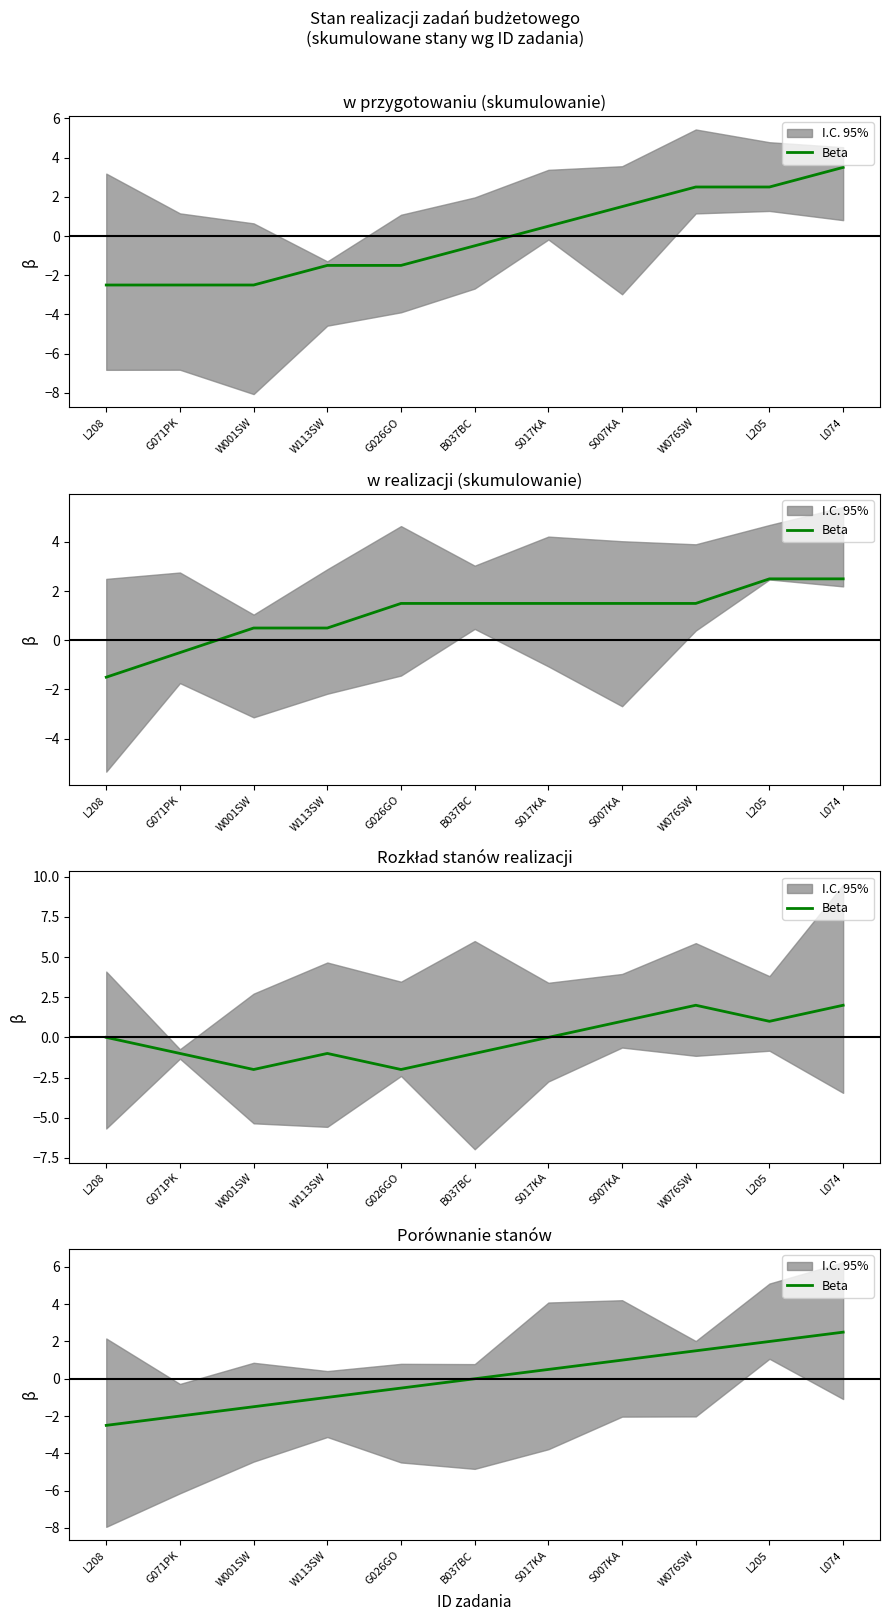

Is it true that the value at B037BC is 0.0?

True